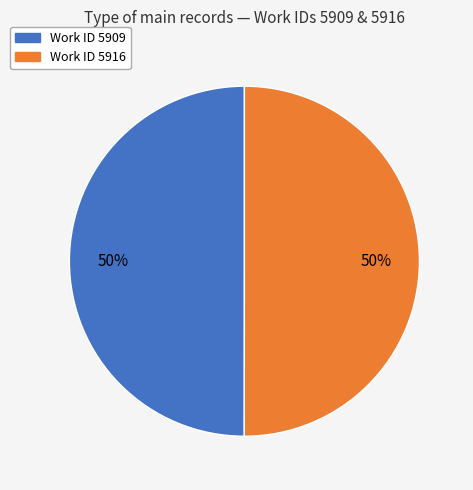

The Work ID 5909 slice represents 50% of the pie. True or false?

True